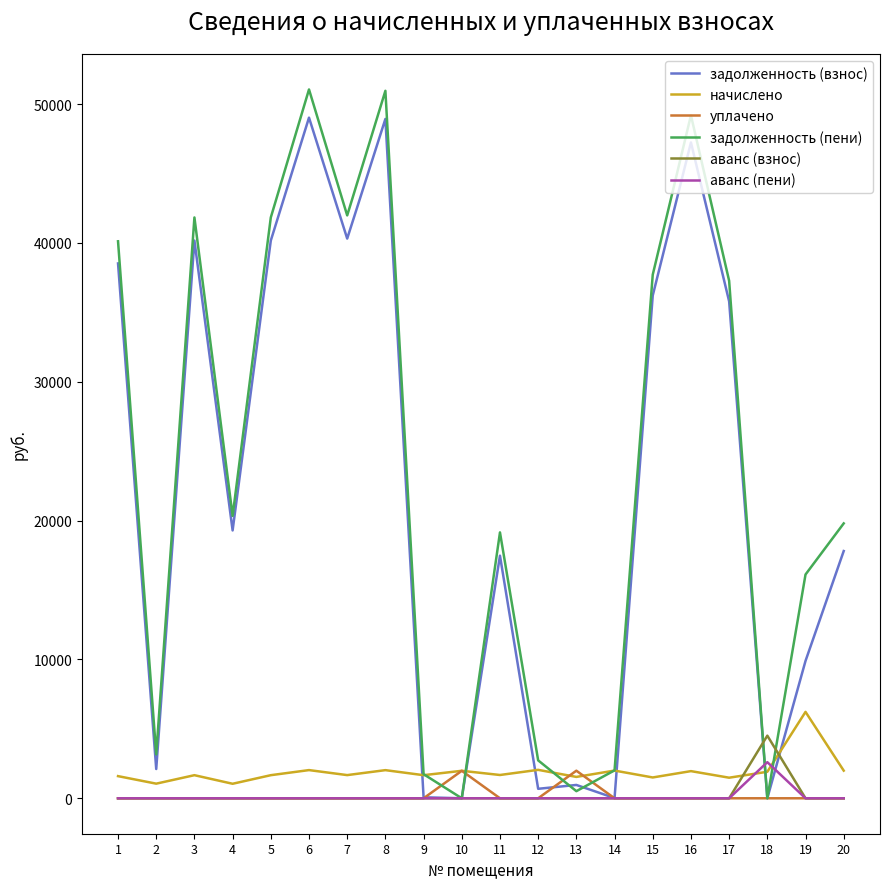

Which series has the largest total across all categories?

задолженность (пени)